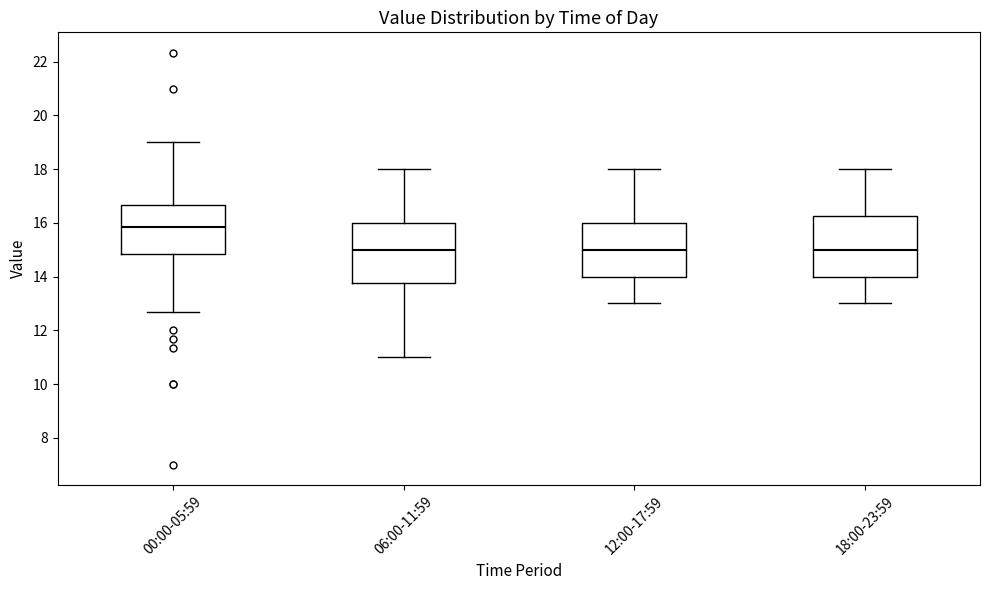

Where does the upper whisker of the box for 06:00-11:59 end on the y-axis? The values are not printed on the chart, so give them approximately, as read against the axis.

18.0